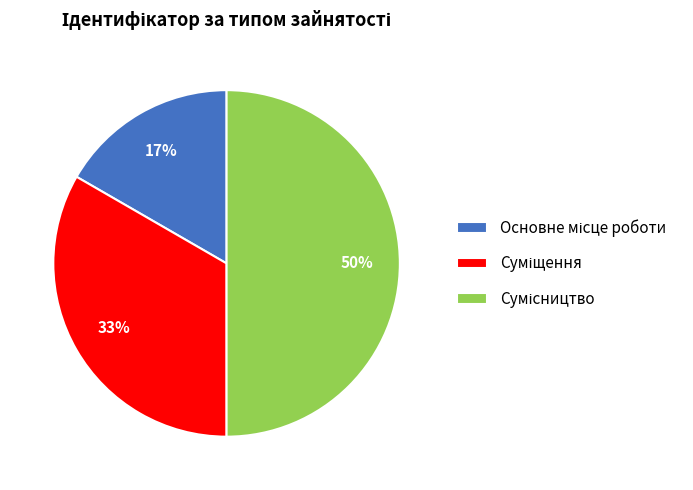

To the nearest percent, what is the difference between the largest and smallest slice percentages?

33%